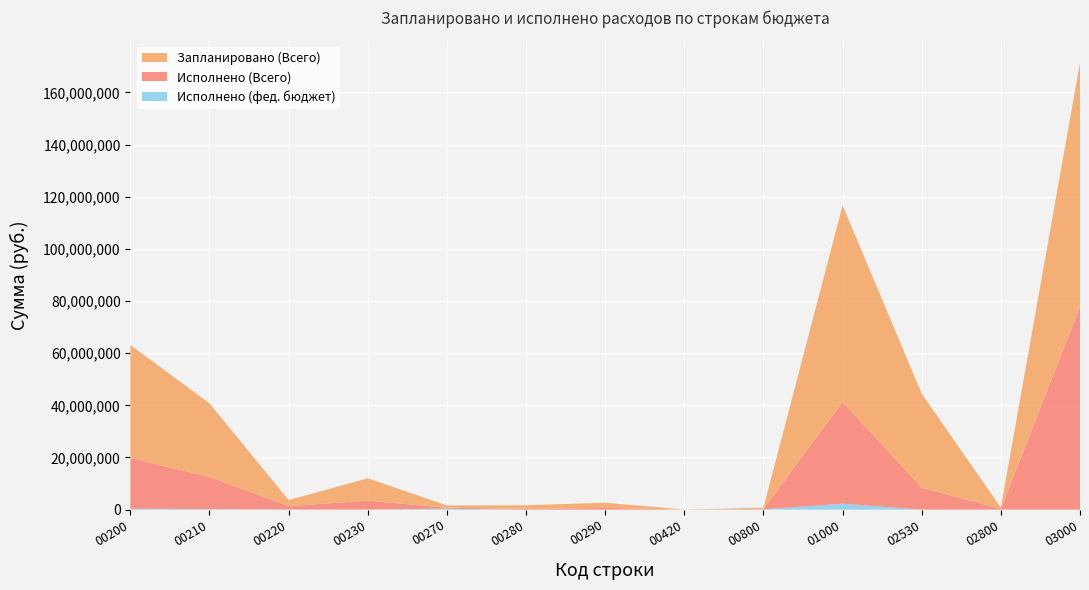

Reading left to right, list all the values displayed in this chart.

Запланировано (Всего): 43365908.5	28211070.0	2329780.0	8563227.0	884700.0	1363621.0	1996400.0	31800.0	475600.0	75349000.0	36068240.0	527800.0	93521927.2
Исполнено (Всего): 19420740.9	12361302.2	1280573.0	3412293.0	361694.2	298064.4	649838.4	0.0	145145.6	39069182.1	8396062.7	282058.5	77843803.8
Исполнено (фед. бюджет): 361694.2	195362.7	40100.0	56038.6	361694.2	0.0	0.0	0.0	145145.6	2265359.2	0.0	0.0	0.0